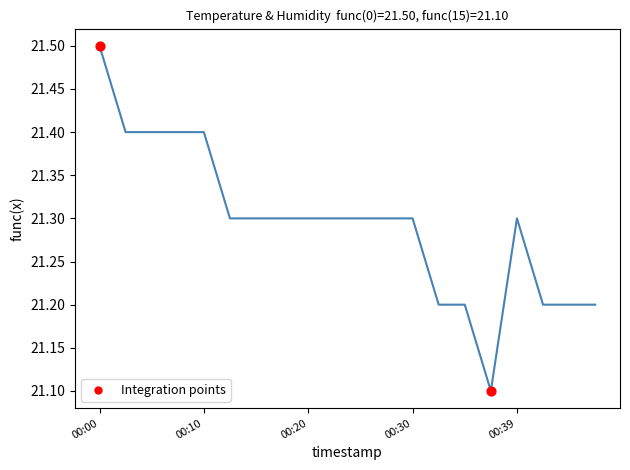

What is the greatest value displayed?

21.5